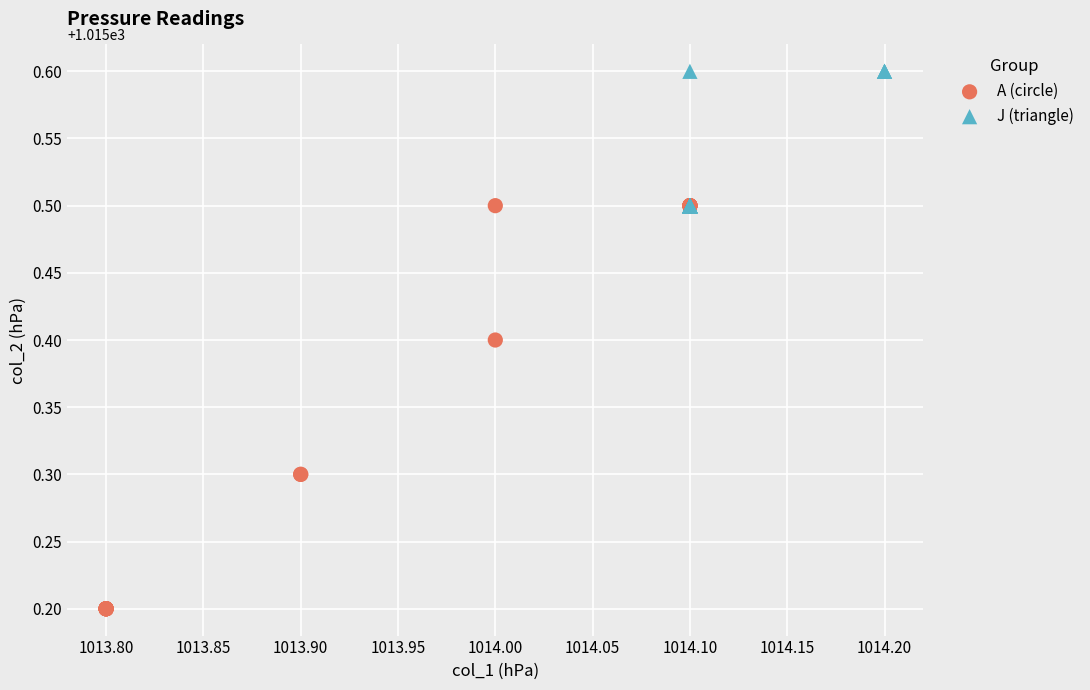

Which series has the widest spread of Y values?

A (circle)